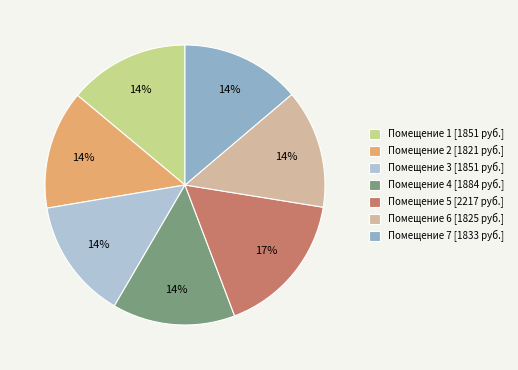

Count the number of slices in the pie.

7